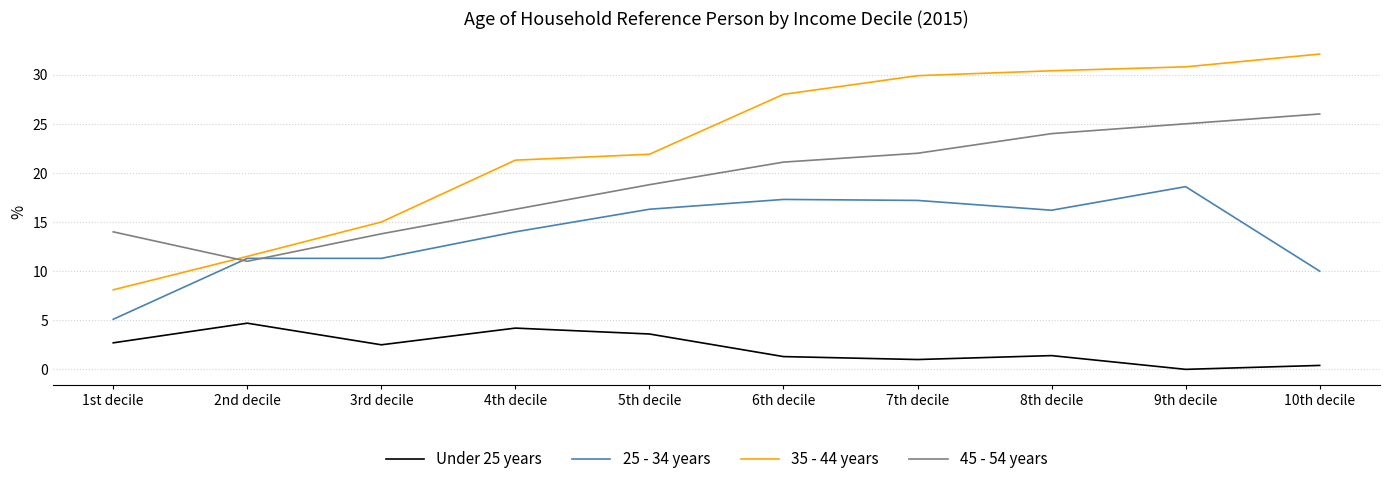

List the series in order of their overall mean, lowest first.

Under 25 years, 25 - 34 years, 45 - 54 years, 35 - 44 years